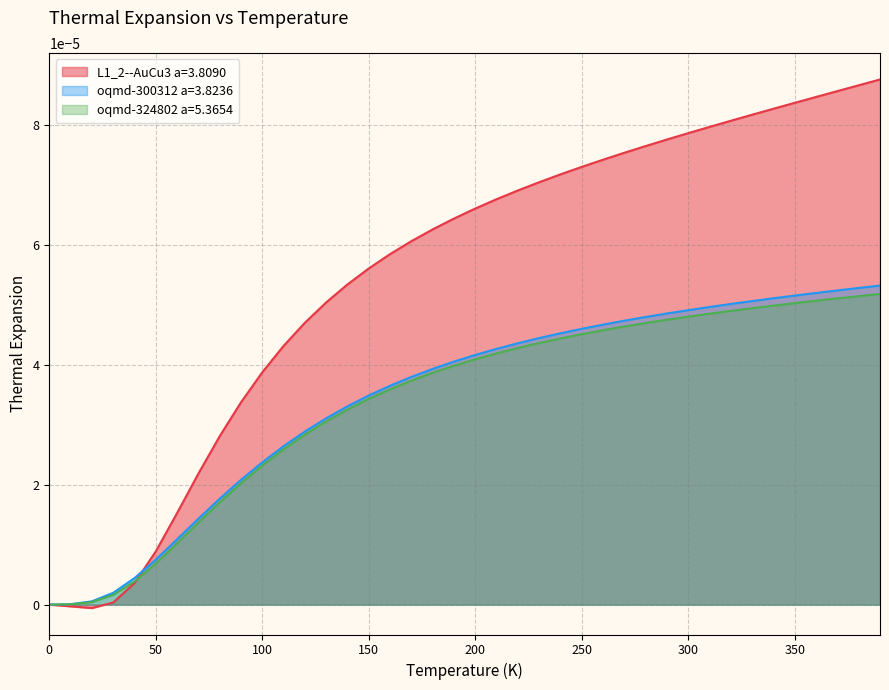

Which series changed the most between 190.0 and 370.0?

L1_2--AuCu3 a=3.8090